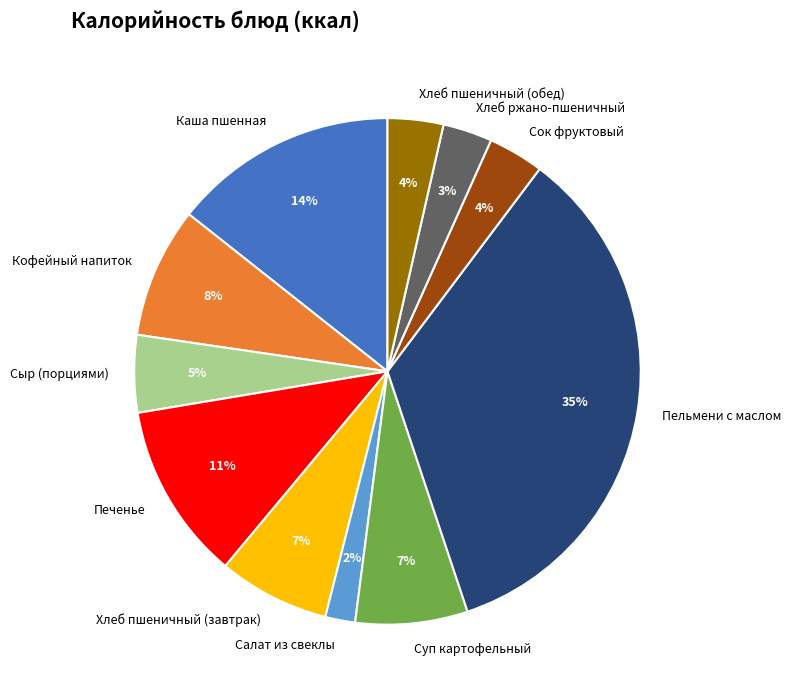

Which slice is the largest?

Пельмени с маслом